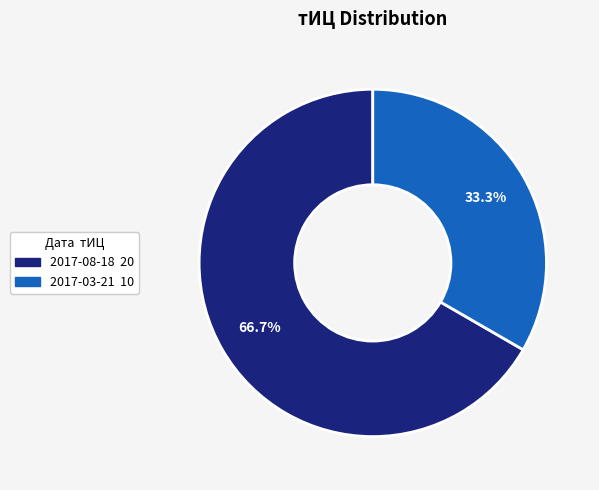

How many slices are in this pie chart?

2